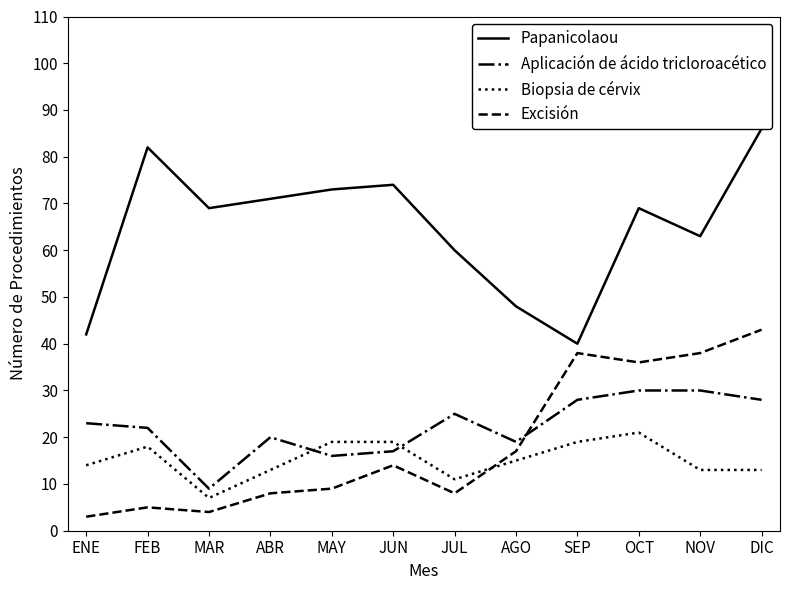

At which category does Aplicación de ácido tricloroacético reach its first local peak?

ABR